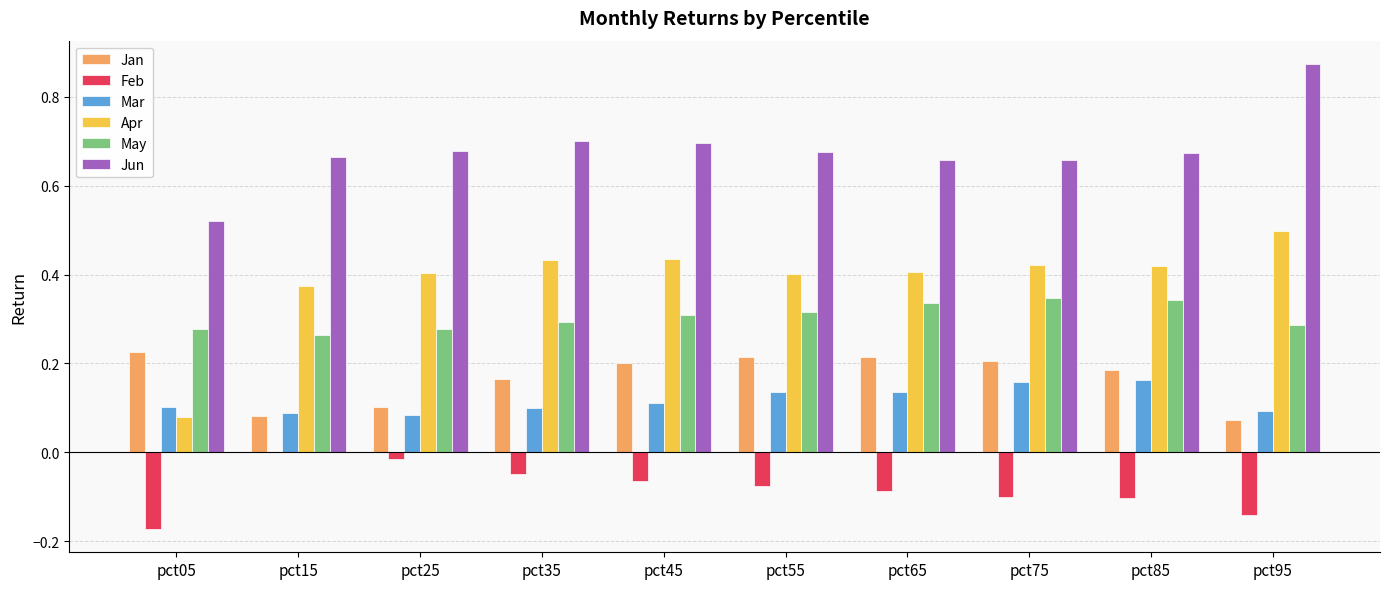

Which series has the largest total across all categories?

Jun